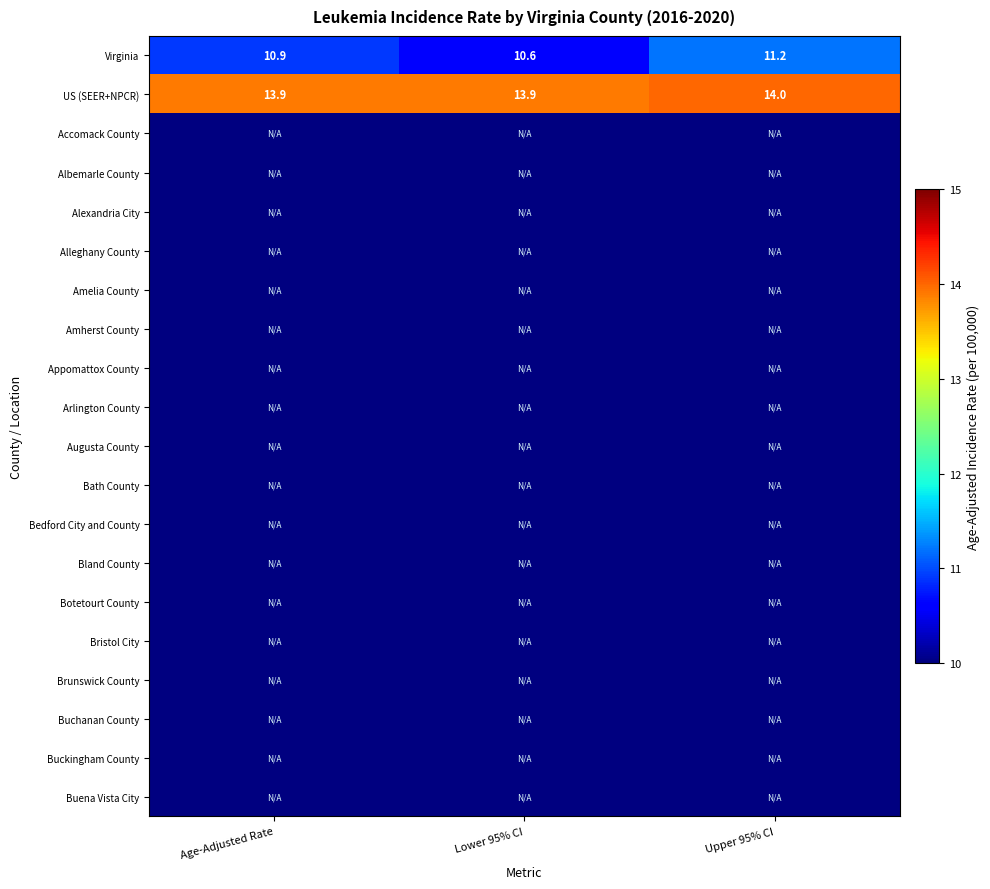

How many US (SEER+NPCR) values are between 13 and 14?

3